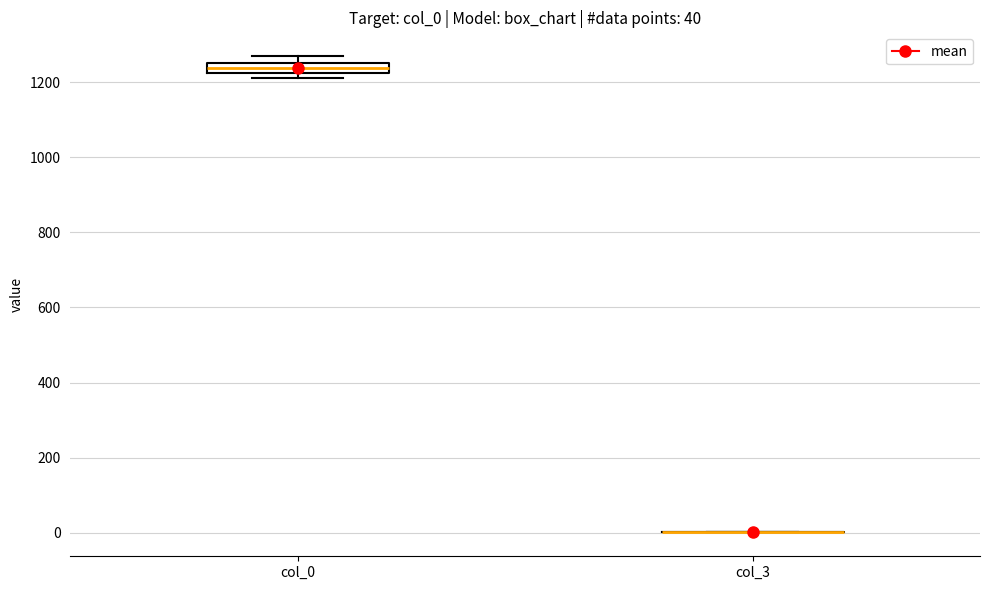

Which box is the tallest, from its lower edge to its upper edge?

col_0